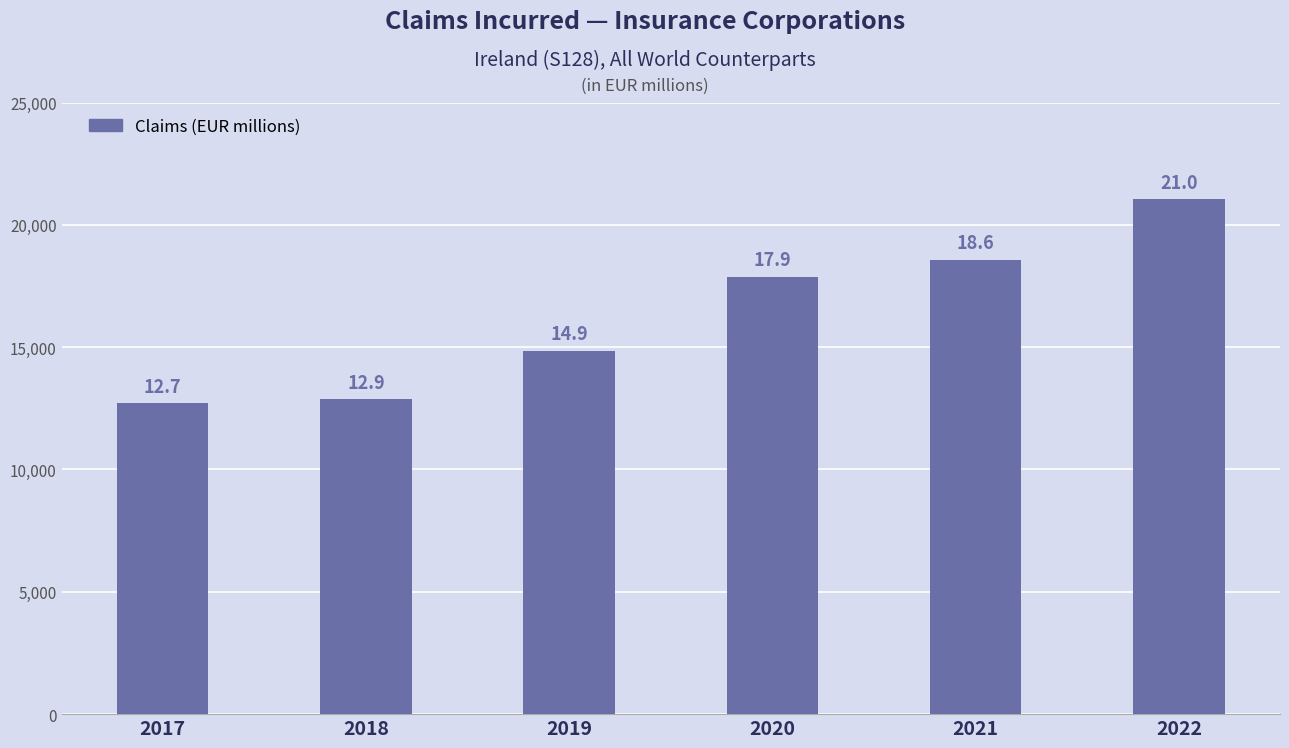

Are the bars horizontal?

No